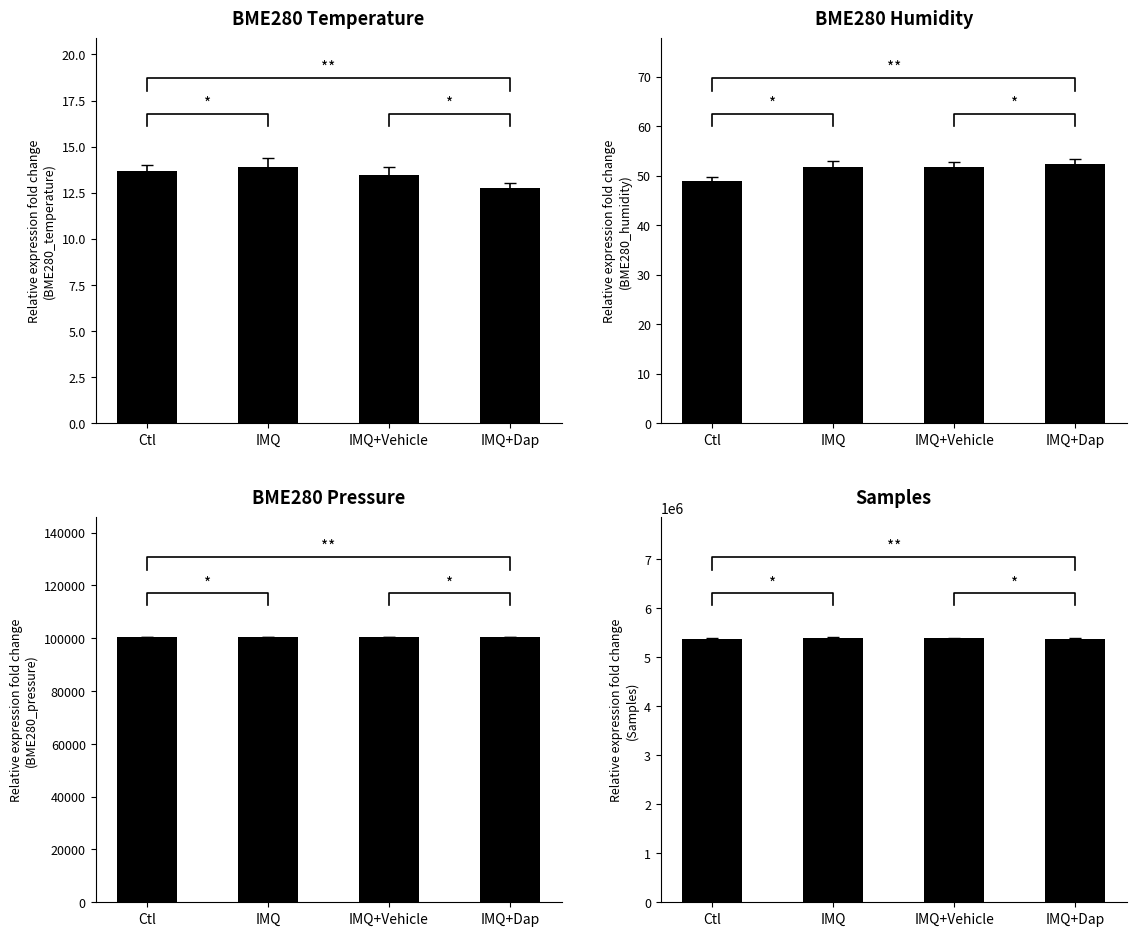

How many bars are there in total?

16